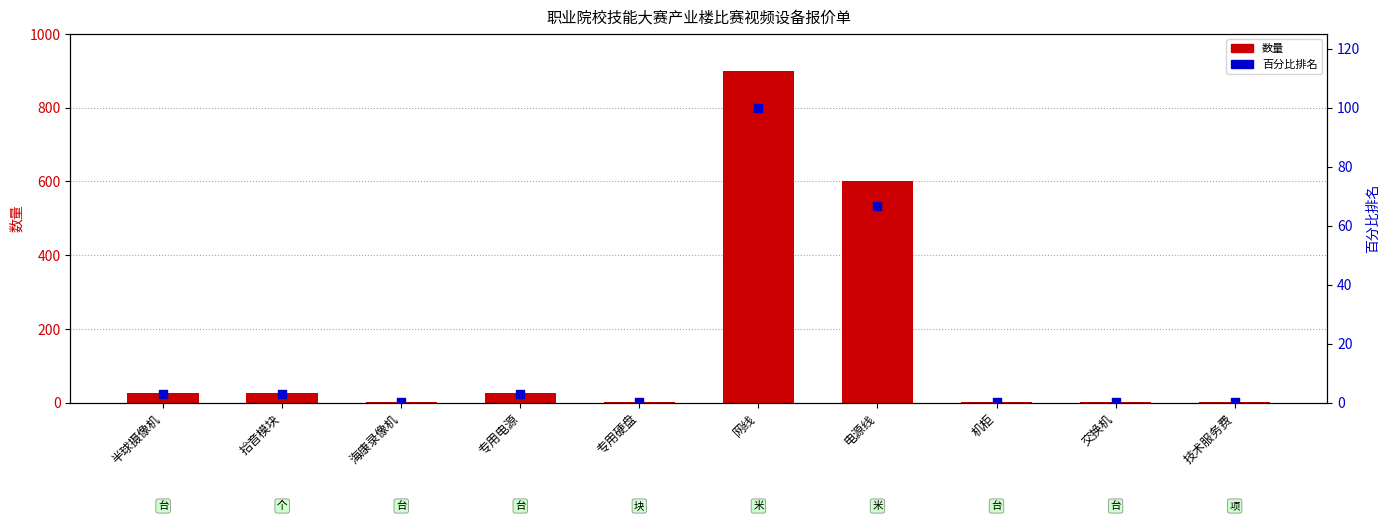

Which series has the widest spread of Y values?

数量